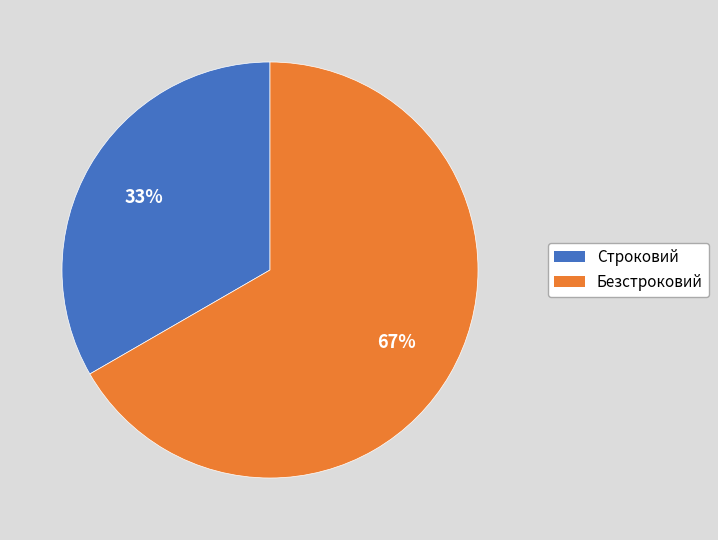

To the nearest percent, what percentage of the pie is Строковий?

33%